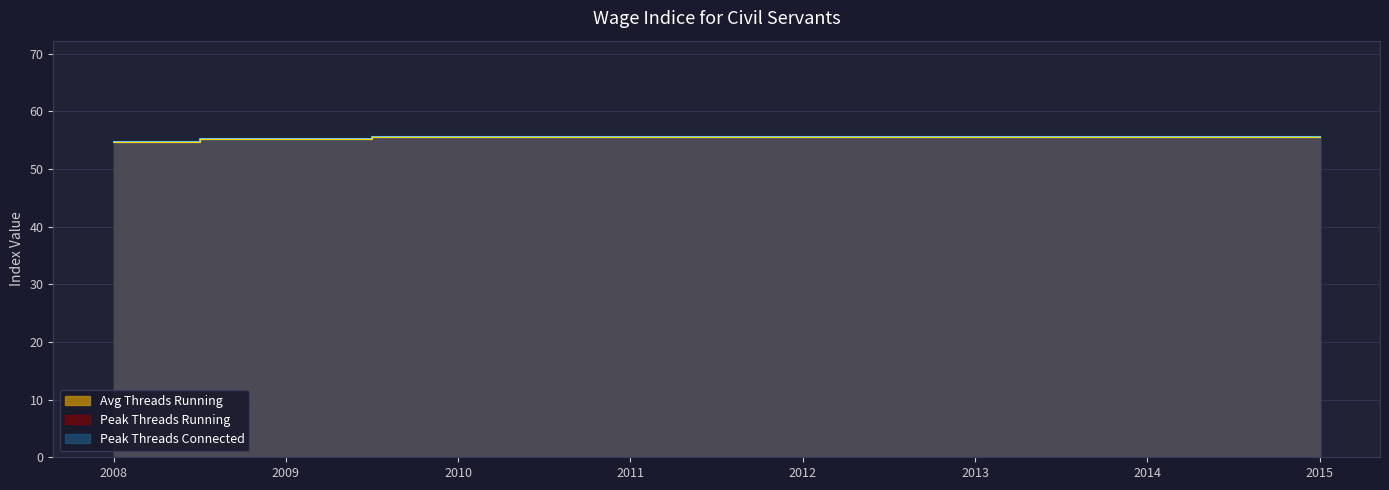

How many lines are shown in the chart?

3